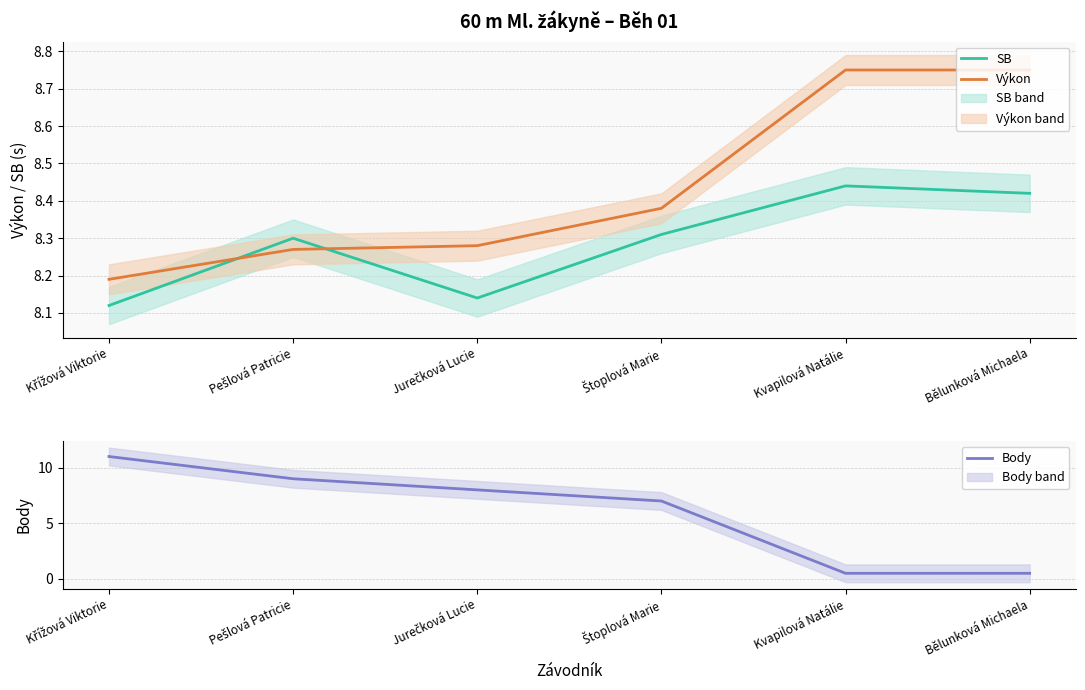

Which series has the largest total across all categories?

Výkon